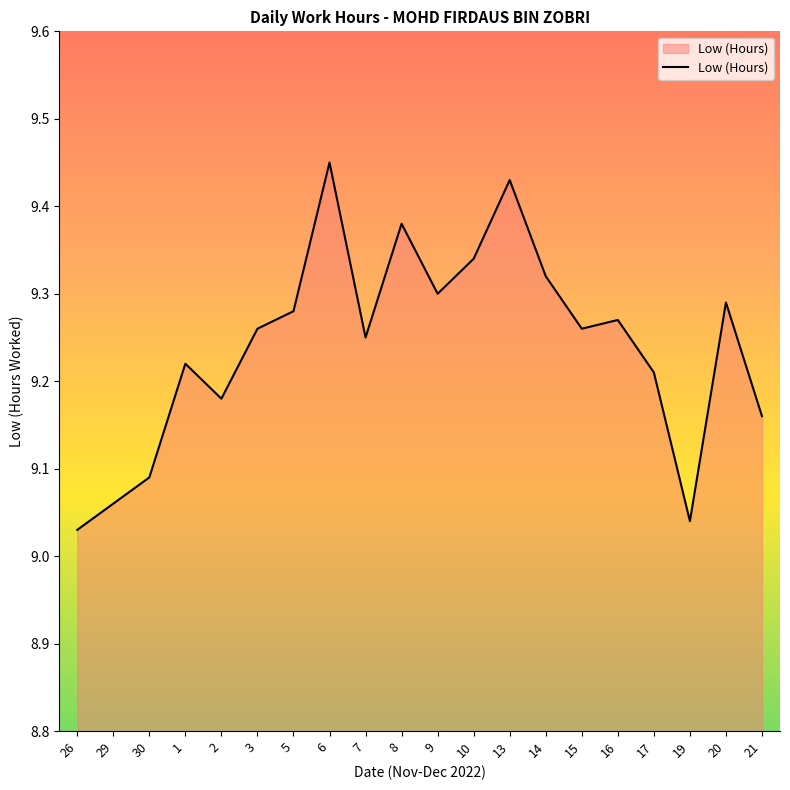

What position from the left is 2?

5